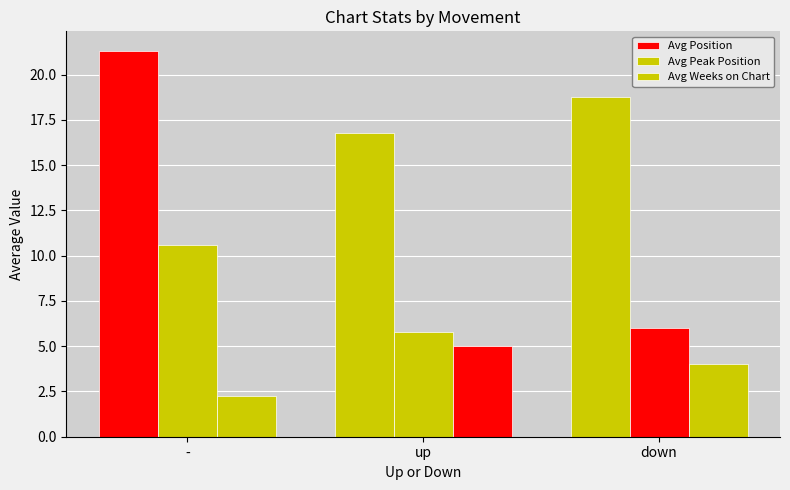

How many bars are there in each group?

3